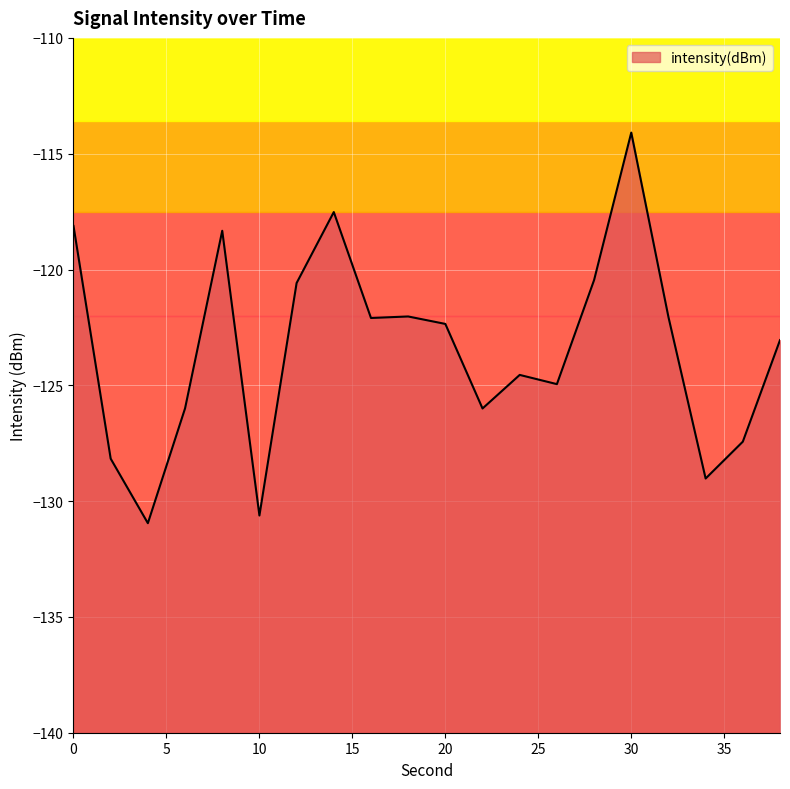

How many interior local valleys (lower than both neighbors) does the data have?

6